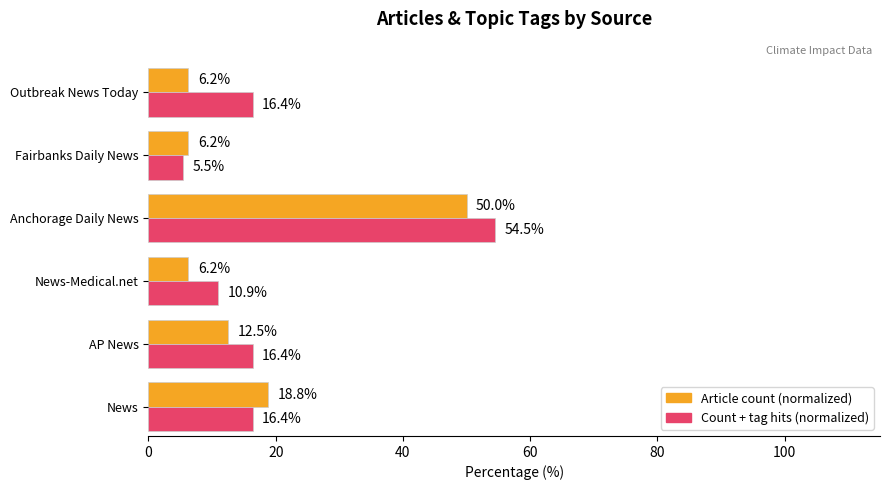

List the series in order of their peak value, highest first.

Count + tag hits (normalized), Article count (normalized)